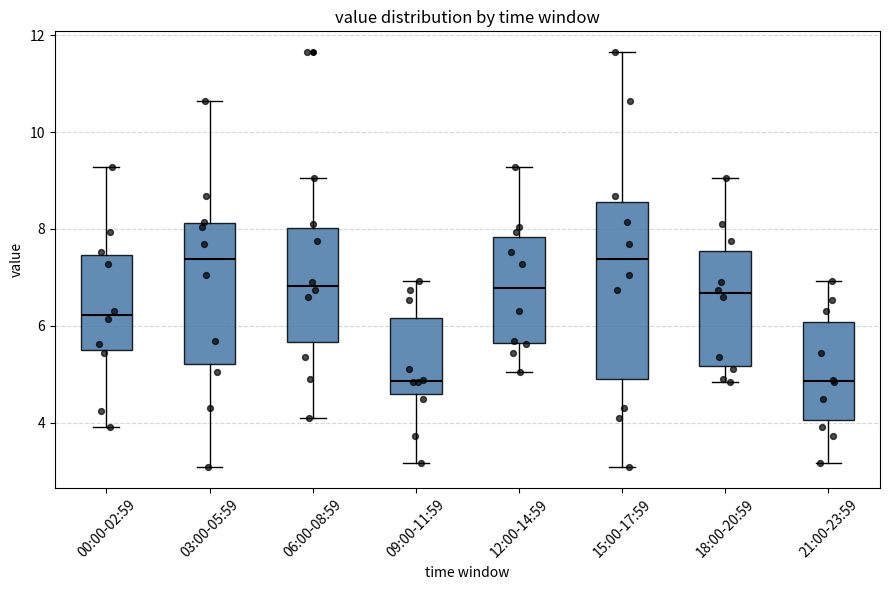

Reading left to right, read every box against the y-axis: the position of its median line, the range the box covers, and the ends of its whiskers. The values are not printed on the chart, so give them approximately, as read against the axis.

00:00-02:59: median 6.2, box 5.4 to 7.4, whiskers 4.0 to 9.2
03:00-05:59: median 7.4, box 5.2 to 8.2, whiskers 3.0 to 10.6
06:00-08:59: median 6.8, box 5.6 to 8.0, whiskers 4.2 to 9.0
09:00-11:59: median 4.8, box 4.6 to 6.2, whiskers 3.2 to 7.0
12:00-14:59: median 6.8, box 5.6 to 7.8, whiskers 5.0 to 9.2
15:00-17:59: median 7.4, box 5.0 to 8.6, whiskers 3.0 to 11.6
18:00-20:59: median 6.6, box 5.2 to 7.6, whiskers 4.8 to 9.0
21:00-23:59: median 4.8, box 4.0 to 6.0, whiskers 3.2 to 7.0